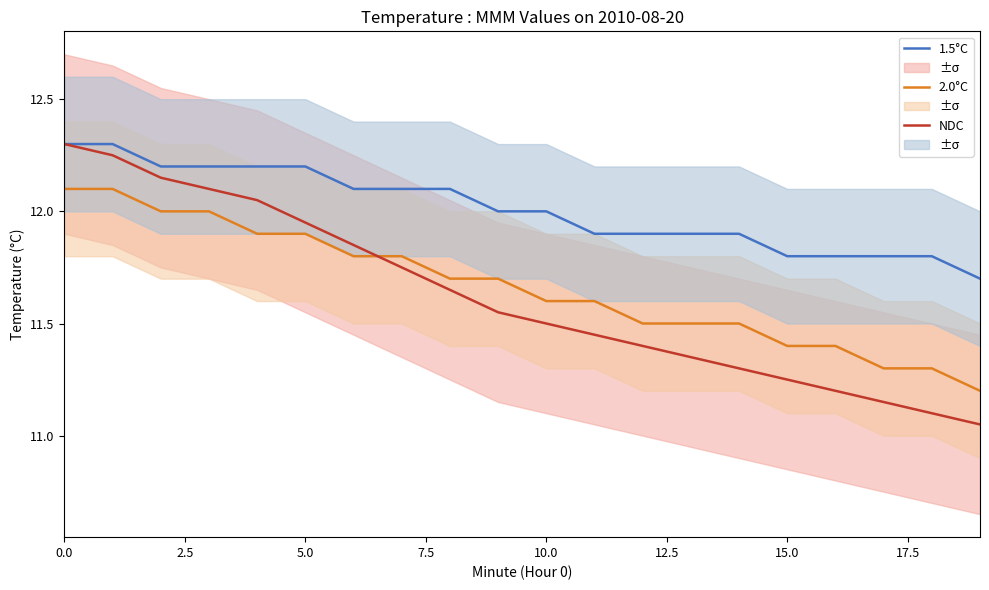

What is the label of the 7th point from the right?

13